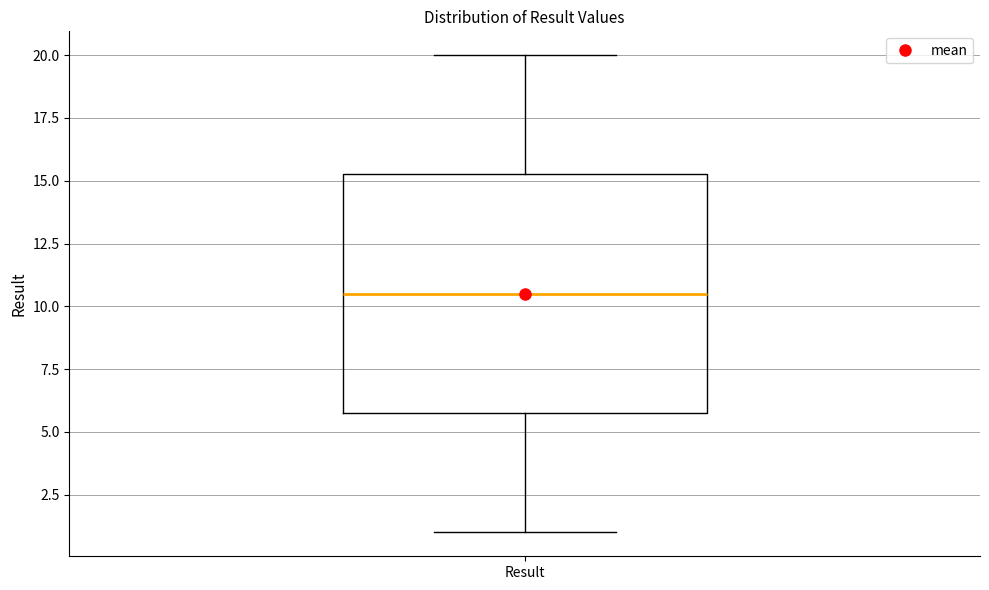

Where is the lower edge of the box for Result on the y-axis? The values are not printed on the chart, so give them approximately, as read against the axis.

6.0